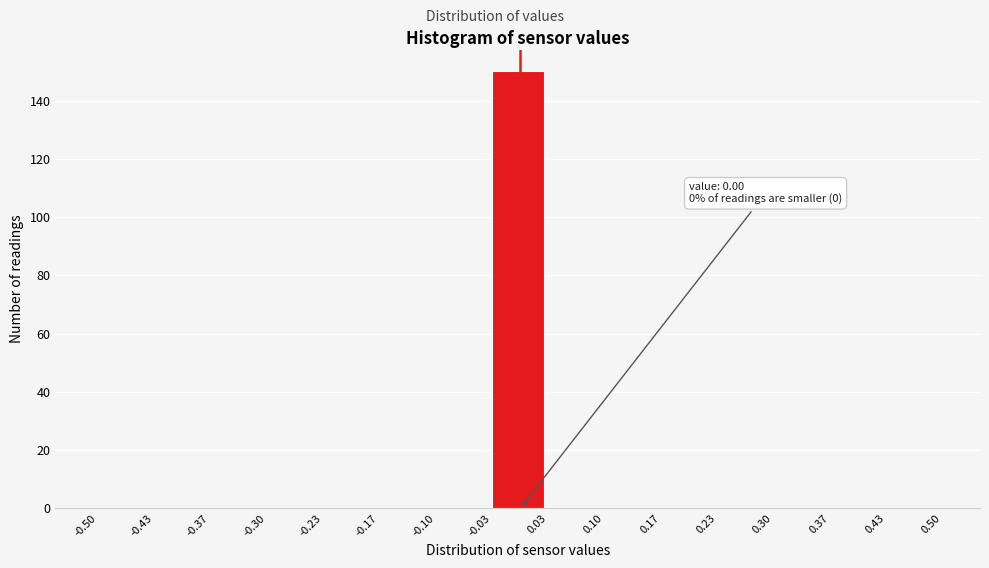

Over which range of the x-axis is the bar tallest?

-0.03 to 0.03